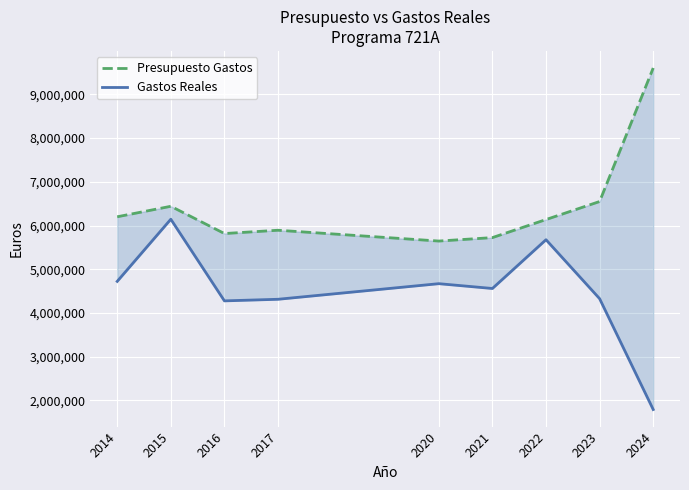

What is the minimum value for Presupuesto Gastos?

5644506.0